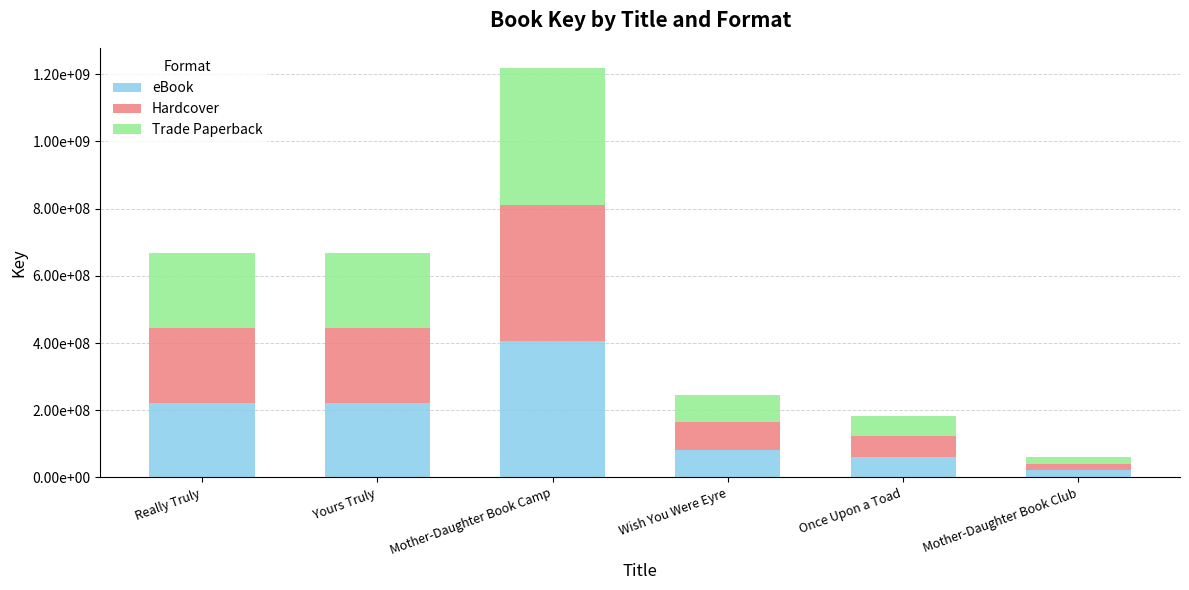

At which category is the sum across all series the highest?

Mother-Daughter Book Camp